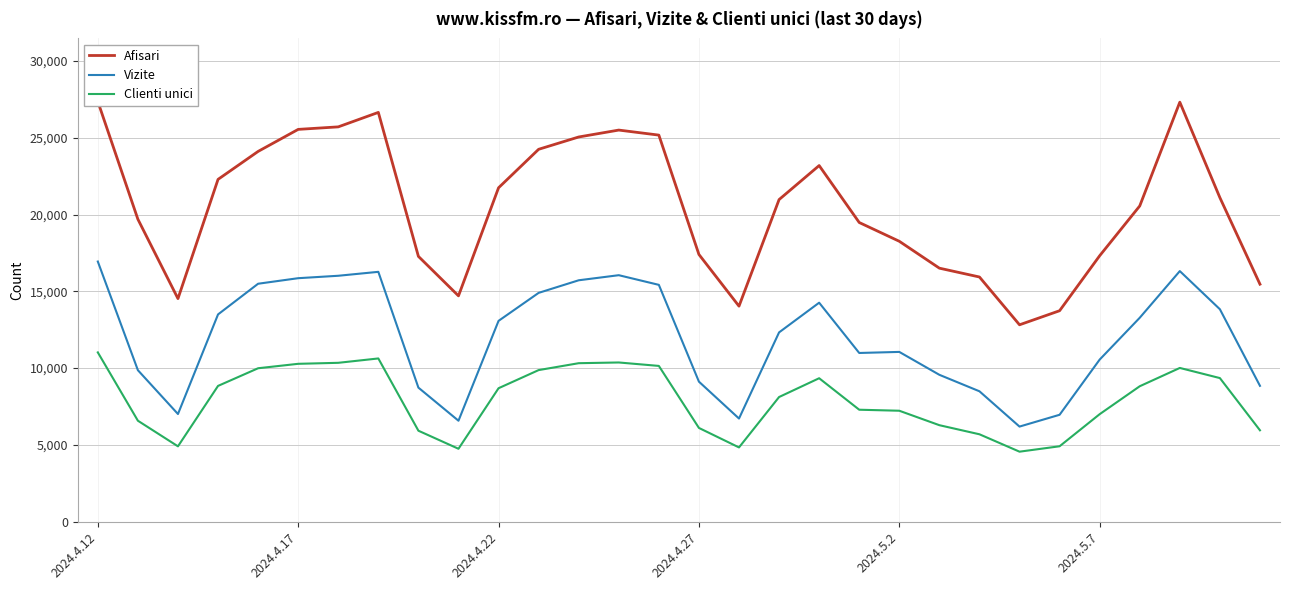

What is the total value across all series at 24?

25608